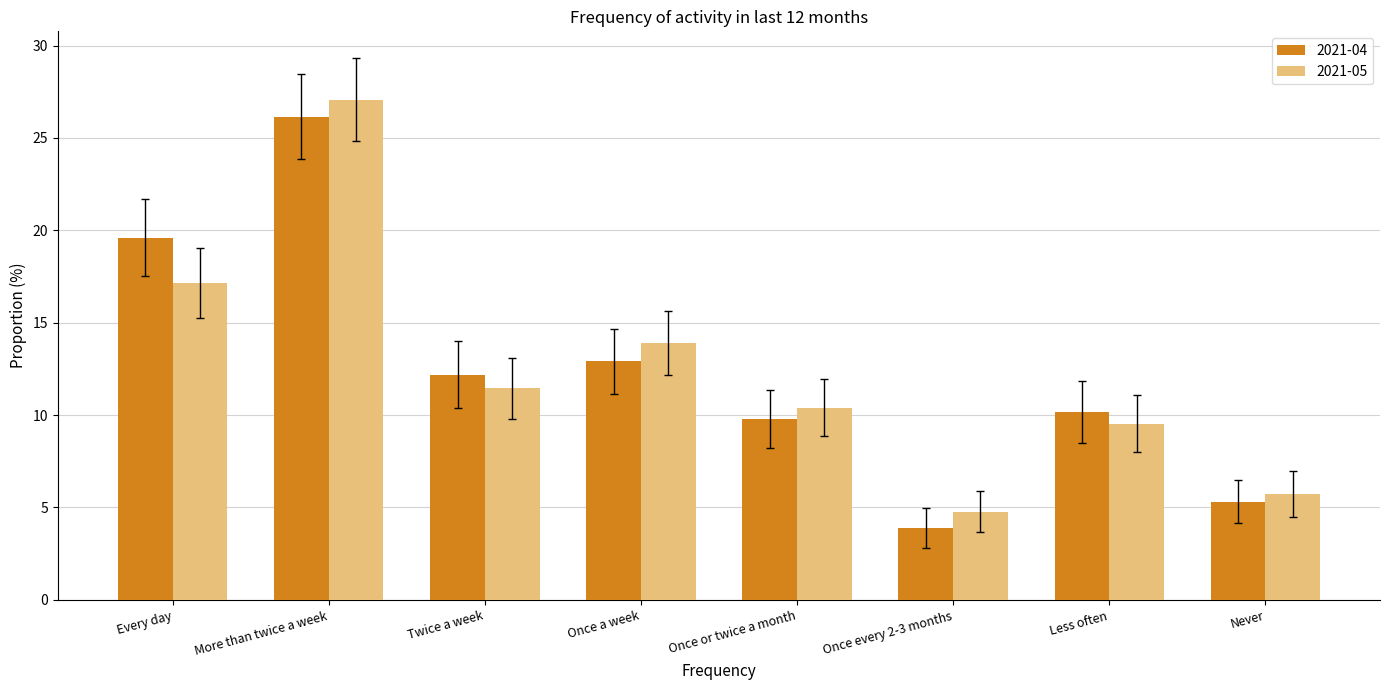

What is the total value across all series at Once a week?

26.8